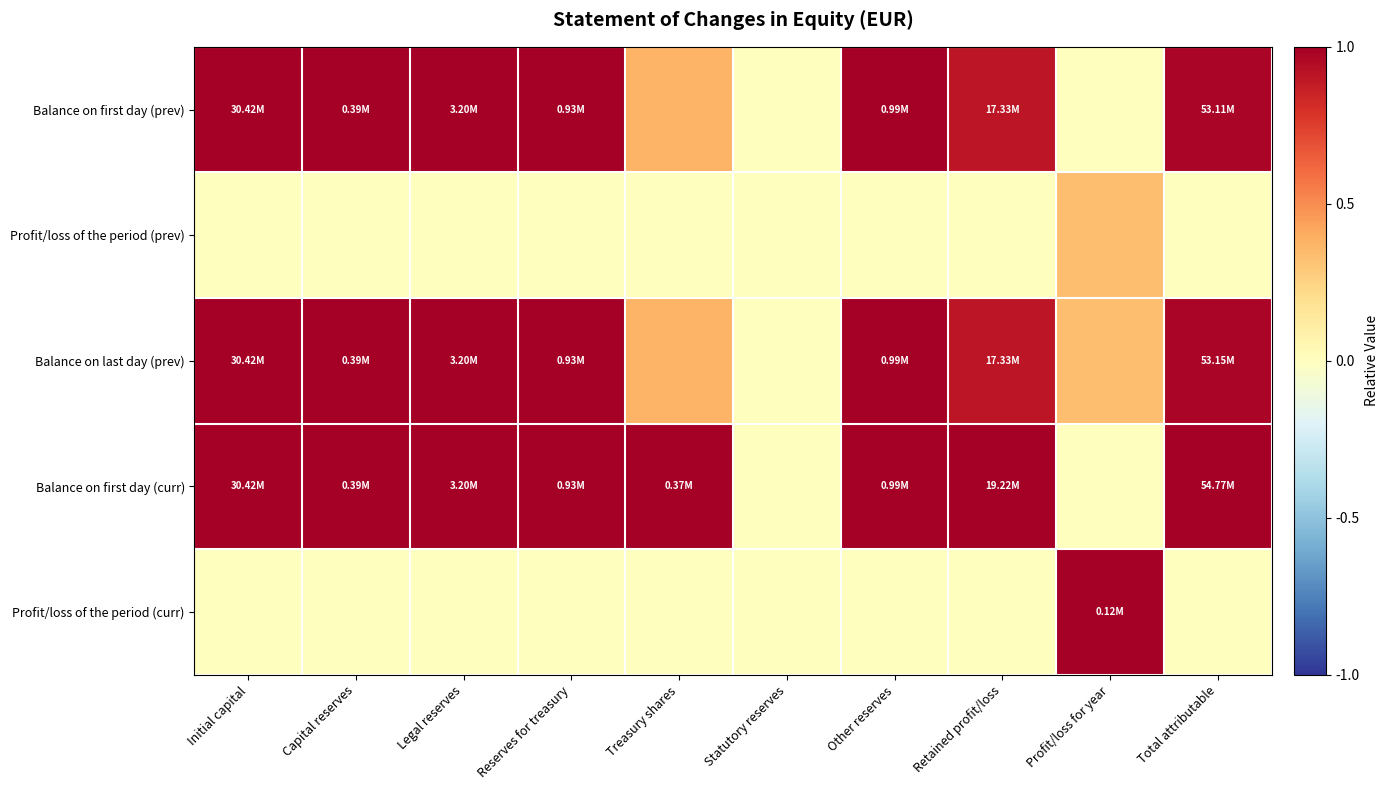

At which category does the chart reach its minimum across all series?

Statutory reserves